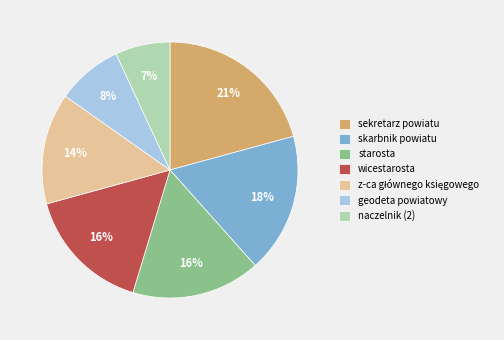

Approximately how many times larger is the value at sekretarz powiatu compared to starosta?

1.3